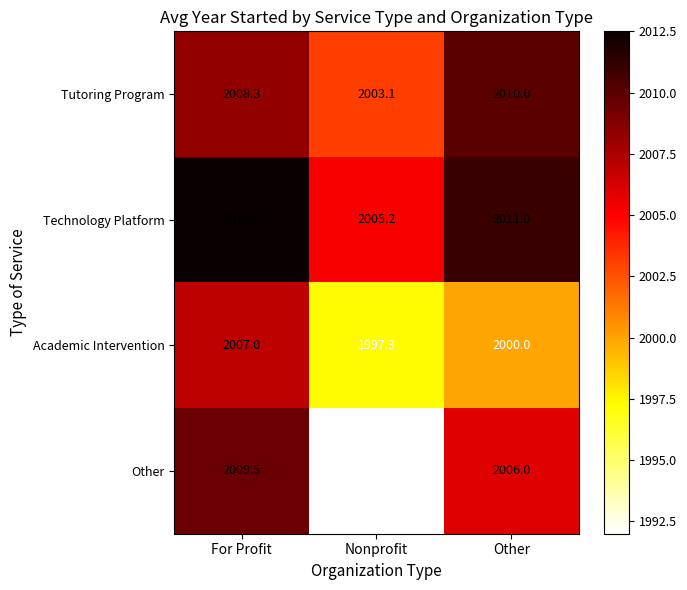

Between Nonprofit and Other, which series saw the biggest shift?

Other